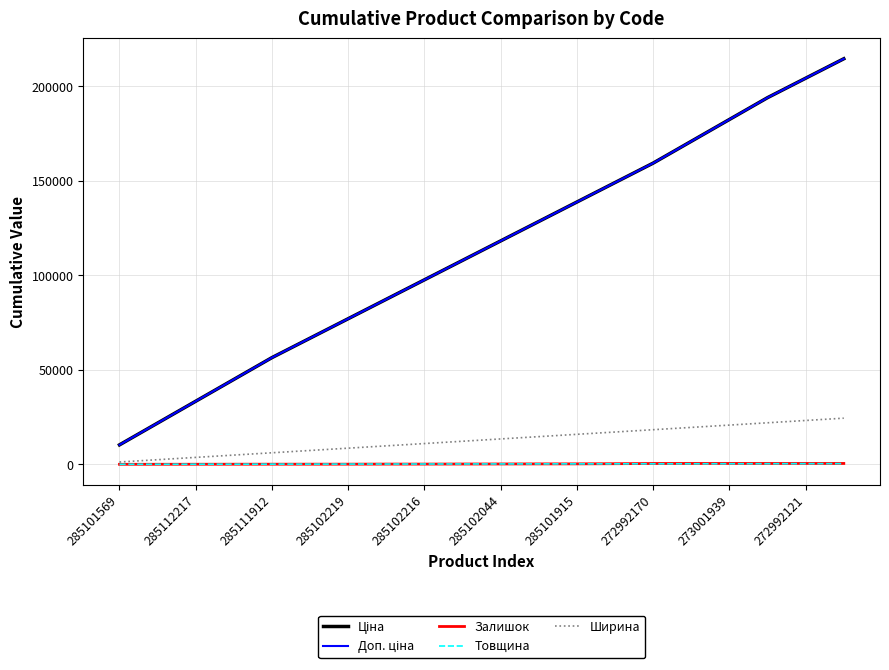

Does the chart have visible grid lines?

Yes